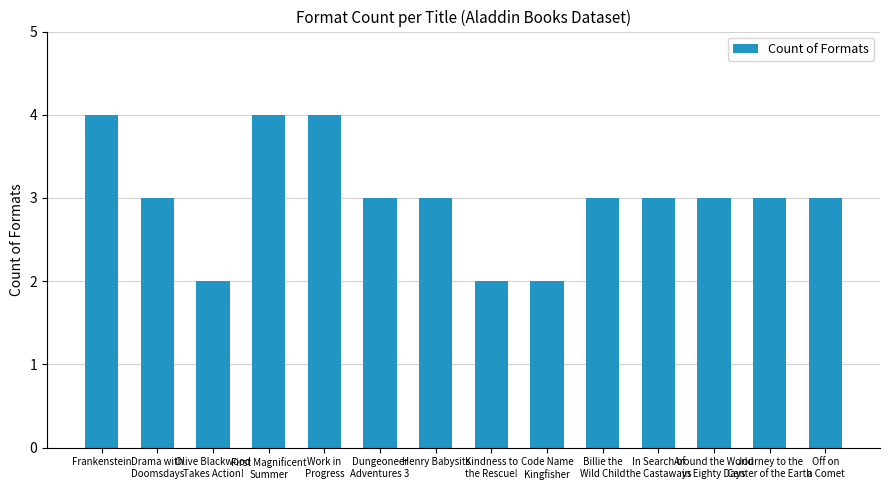

What is the sum of all values?

42